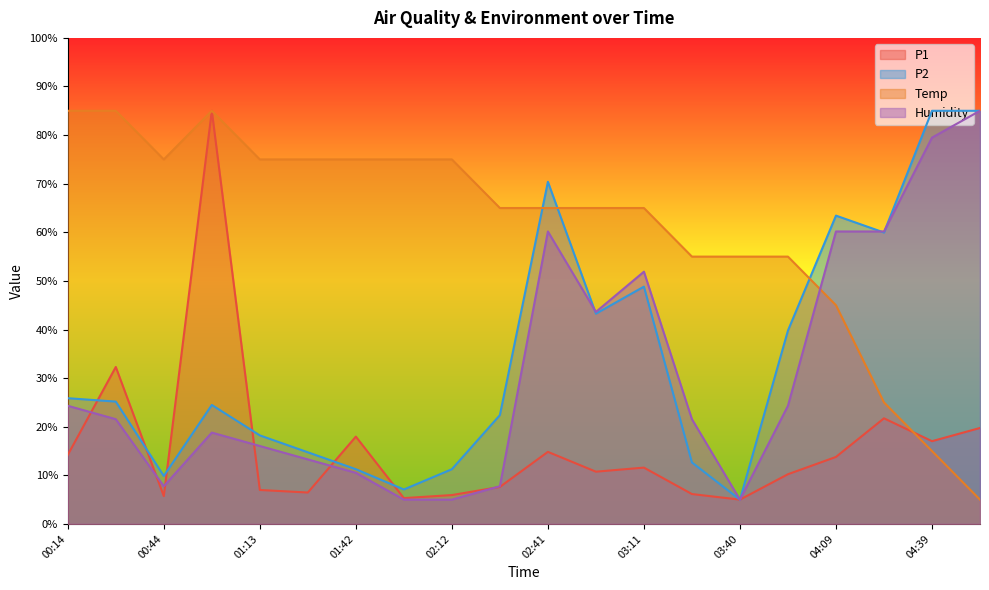

How many values in the Temp series exceed 65?

13